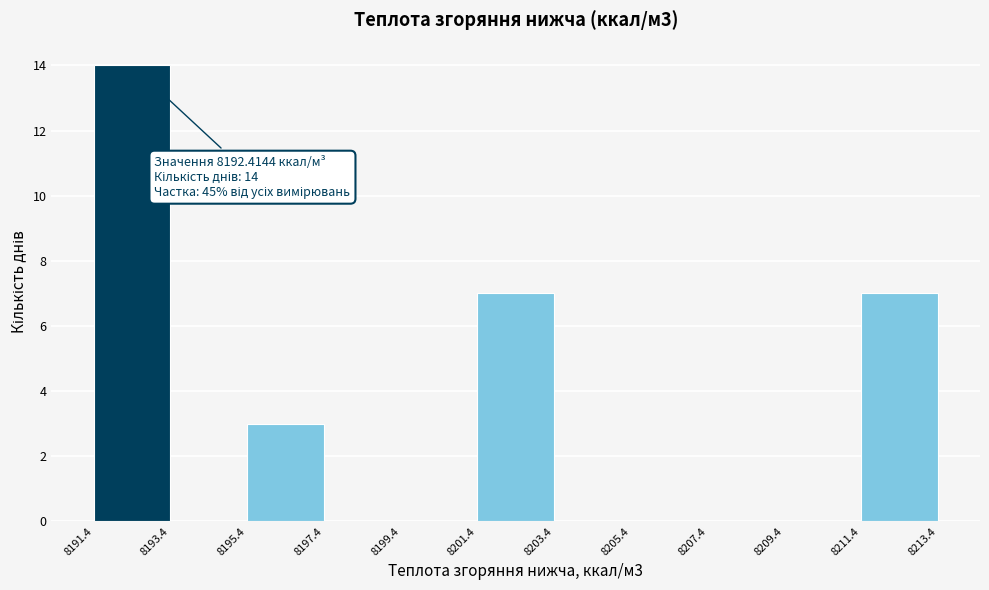

Over which range of the x-axis is the bar tallest?

8191.4 to 8193.4